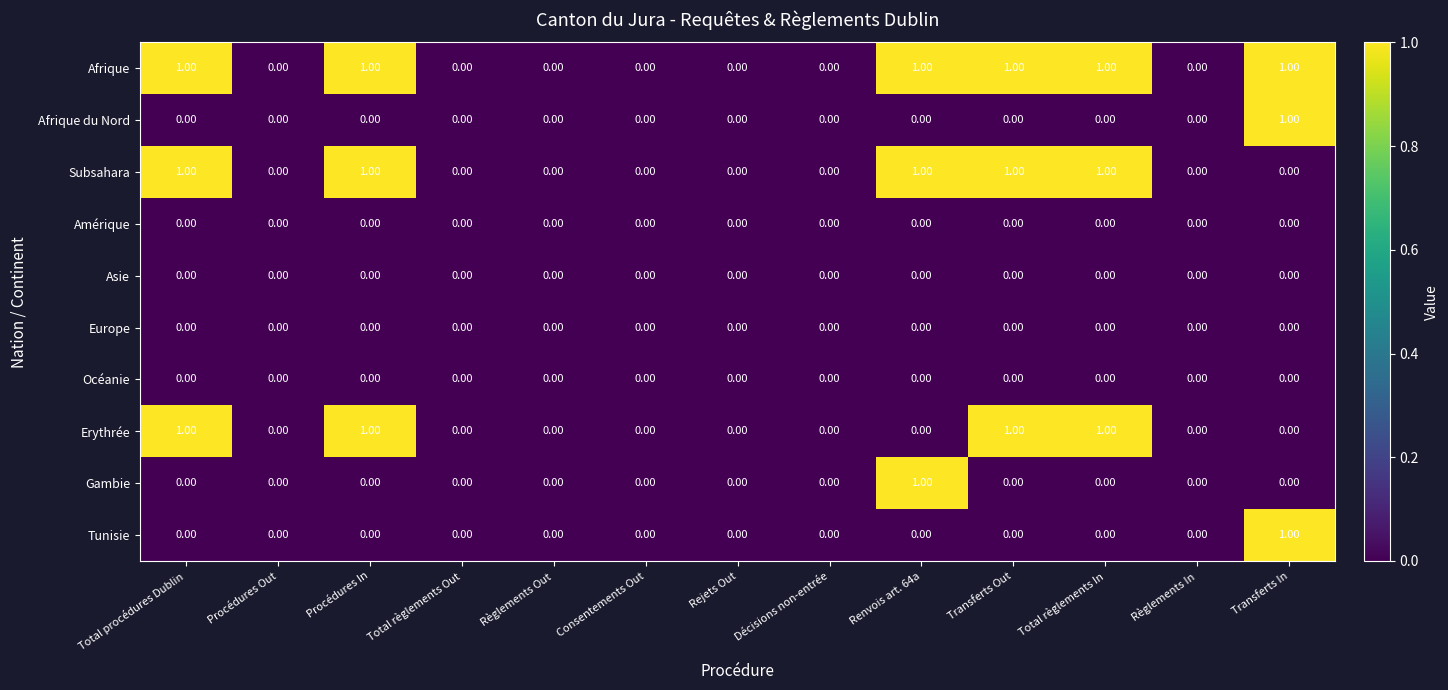

Reading left to right, list all the values displayed in this chart.

Afrique: Total procédures Dublin=1	Procédures Out=0	Procédures In=1	Total règlements Out=0	Règlements Out=0	Consentements Out=0	Rejets Out=0	Décisions non-entrée=0	Renvois art. 64a=1	Transferts Out=1	Total règlements In=1	Règlements In=0	Transferts In=1
Afrique du Nord: Total procédures Dublin=0	Procédures Out=0	Procédures In=0	Total règlements Out=0	Règlements Out=0	Consentements Out=0	Rejets Out=0	Décisions non-entrée=0	Renvois art. 64a=0	Transferts Out=0	Total règlements In=0	Règlements In=0	Transferts In=1
Subsahara: Total procédures Dublin=1	Procédures Out=0	Procédures In=1	Total règlements Out=0	Règlements Out=0	Consentements Out=0	Rejets Out=0	Décisions non-entrée=0	Renvois art. 64a=1	Transferts Out=1	Total règlements In=1	Règlements In=0	Transferts In=0
Amérique: Total procédures Dublin=0	Procédures Out=0	Procédures In=0	Total règlements Out=0	Règlements Out=0	Consentements Out=0	Rejets Out=0	Décisions non-entrée=0	Renvois art. 64a=0	Transferts Out=0	Total règlements In=0	Règlements In=0	Transferts In=0
Asie: Total procédures Dublin=0	Procédures Out=0	Procédures In=0	Total règlements Out=0	Règlements Out=0	Consentements Out=0	Rejets Out=0	Décisions non-entrée=0	Renvois art. 64a=0	Transferts Out=0	Total règlements In=0	Règlements In=0	Transferts In=0
Europe: Total procédures Dublin=0	Procédures Out=0	Procédures In=0	Total règlements Out=0	Règlements Out=0	Consentements Out=0	Rejets Out=0	Décisions non-entrée=0	Renvois art. 64a=0	Transferts Out=0	Total règlements In=0	Règlements In=0	Transferts In=0
Océanie: Total procédures Dublin=0	Procédures Out=0	Procédures In=0	Total règlements Out=0	Règlements Out=0	Consentements Out=0	Rejets Out=0	Décisions non-entrée=0	Renvois art. 64a=0	Transferts Out=0	Total règlements In=0	Règlements In=0	Transferts In=0
Erythrée: Total procédures Dublin=1	Procédures Out=0	Procédures In=1	Total règlements Out=0	Règlements Out=0	Consentements Out=0	Rejets Out=0	Décisions non-entrée=0	Renvois art. 64a=0	Transferts Out=1	Total règlements In=1	Règlements In=0	Transferts In=0
Gambie: Total procédures Dublin=0	Procédures Out=0	Procédures In=0	Total règlements Out=0	Règlements Out=0	Consentements Out=0	Rejets Out=0	Décisions non-entrée=0	Renvois art. 64a=1	Transferts Out=0	Total règlements In=0	Règlements In=0	Transferts In=0
Tunisie: Total procédures Dublin=0	Procédures Out=0	Procédures In=0	Total règlements Out=0	Règlements Out=0	Consentements Out=0	Rejets Out=0	Décisions non-entrée=0	Renvois art. 64a=0	Transferts Out=0	Total règlements In=0	Règlements In=0	Transferts In=1